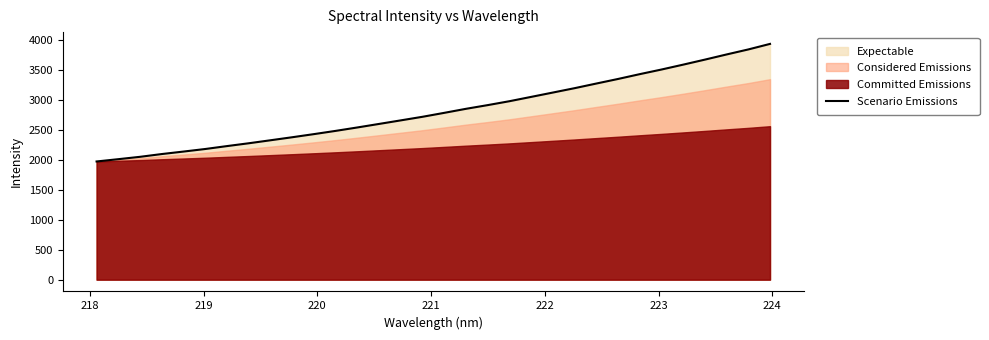

What is the maximum value for Scenario Emissions?

3927.2